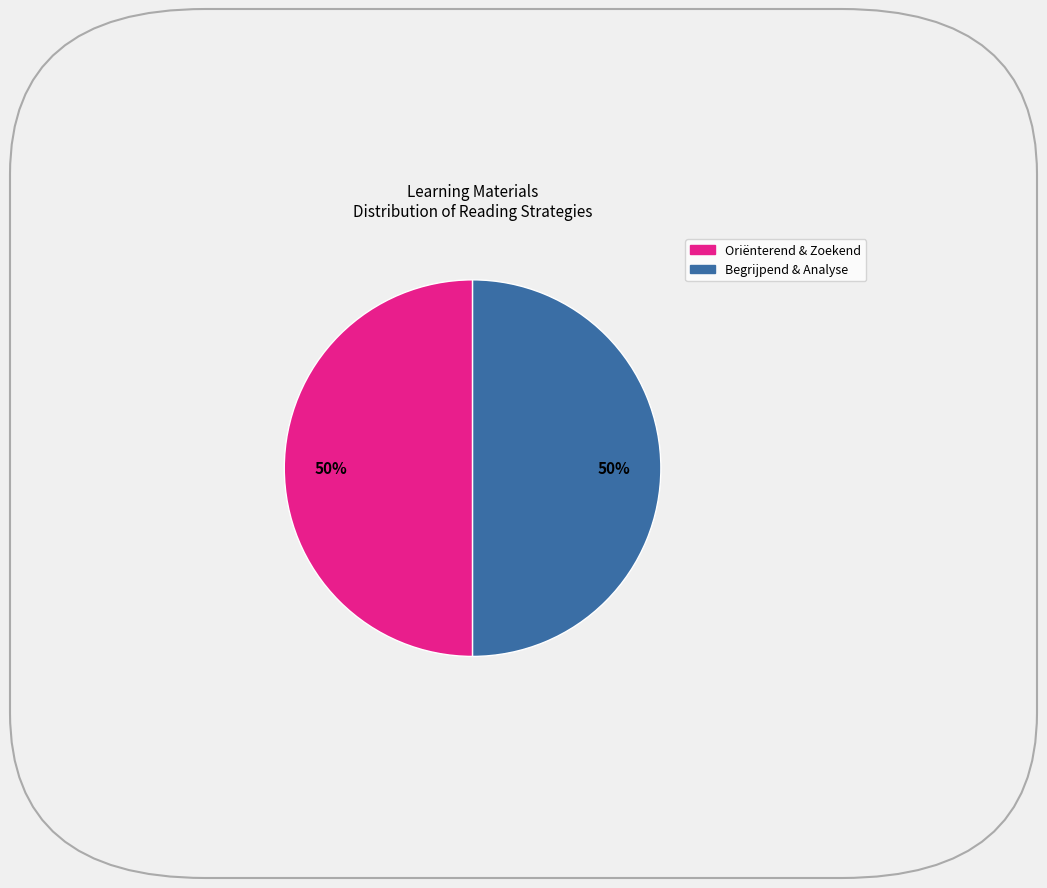

To the nearest percent, what is the average slice percentage?

50%